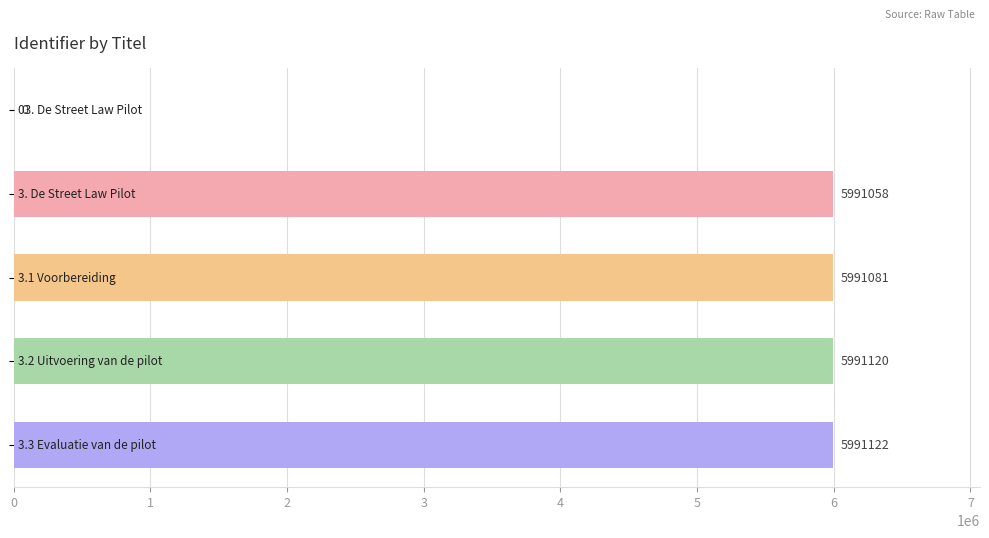

What is the greatest value displayed?

5991122